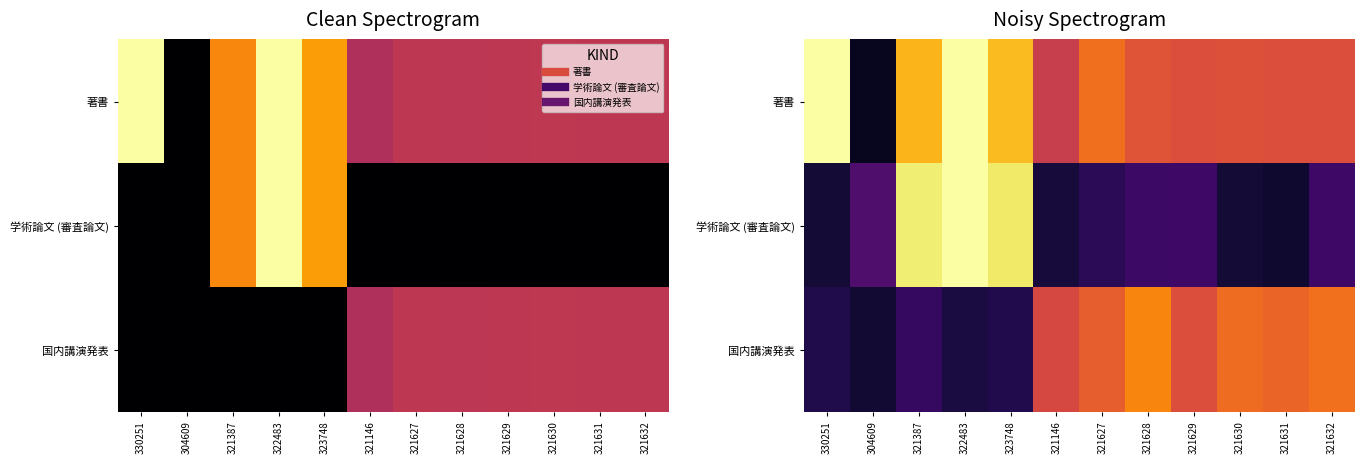

At which category does the chart reach its minimum across all series?

304609